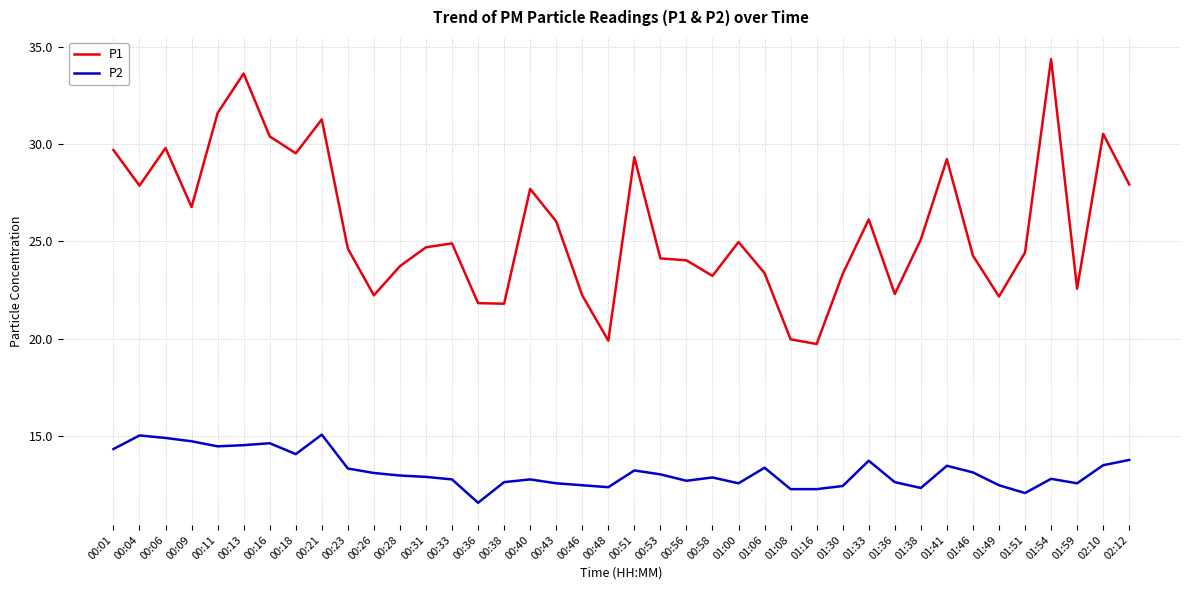

At 00:04, list the series in order from largest to smallest.

P1, P2